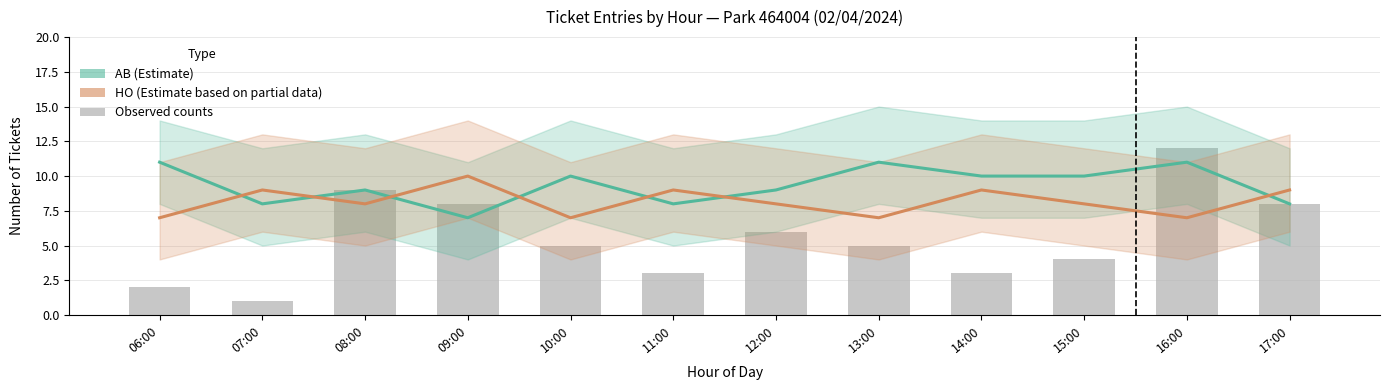

List the labels in order of AB (Estimate) value, largest first.

06:00, 13:00, 16:00, 10:00, 14:00, 15:00, 08:00, 12:00, 07:00, 11:00, 17:00, 09:00